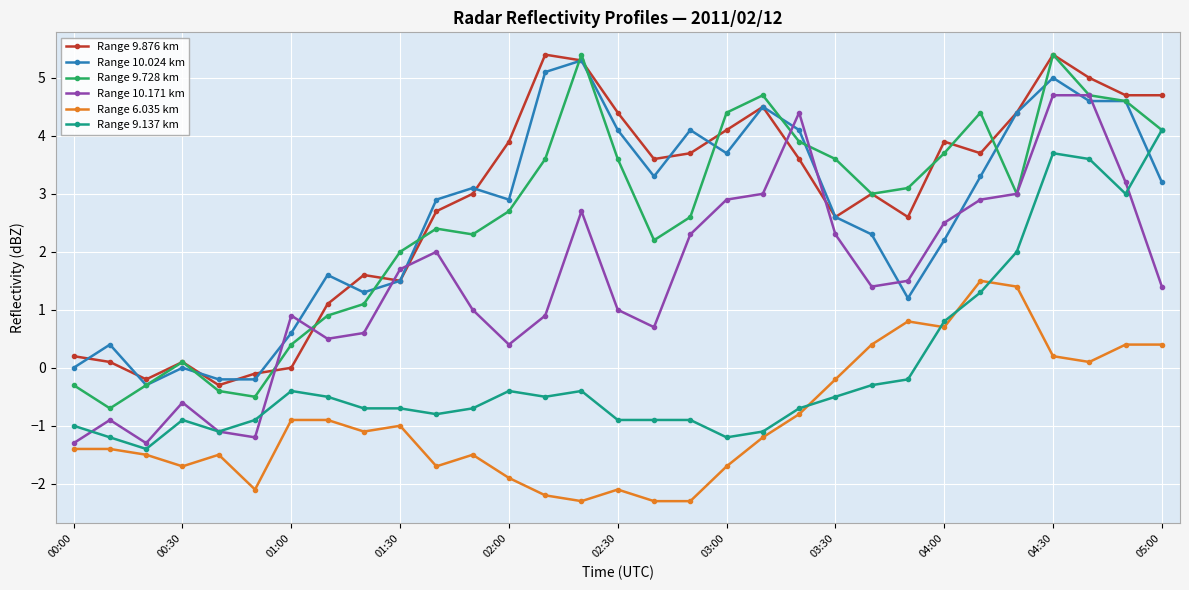

True or false: Range 10.024 km and Range 10.171 km intersect in this chart.

True